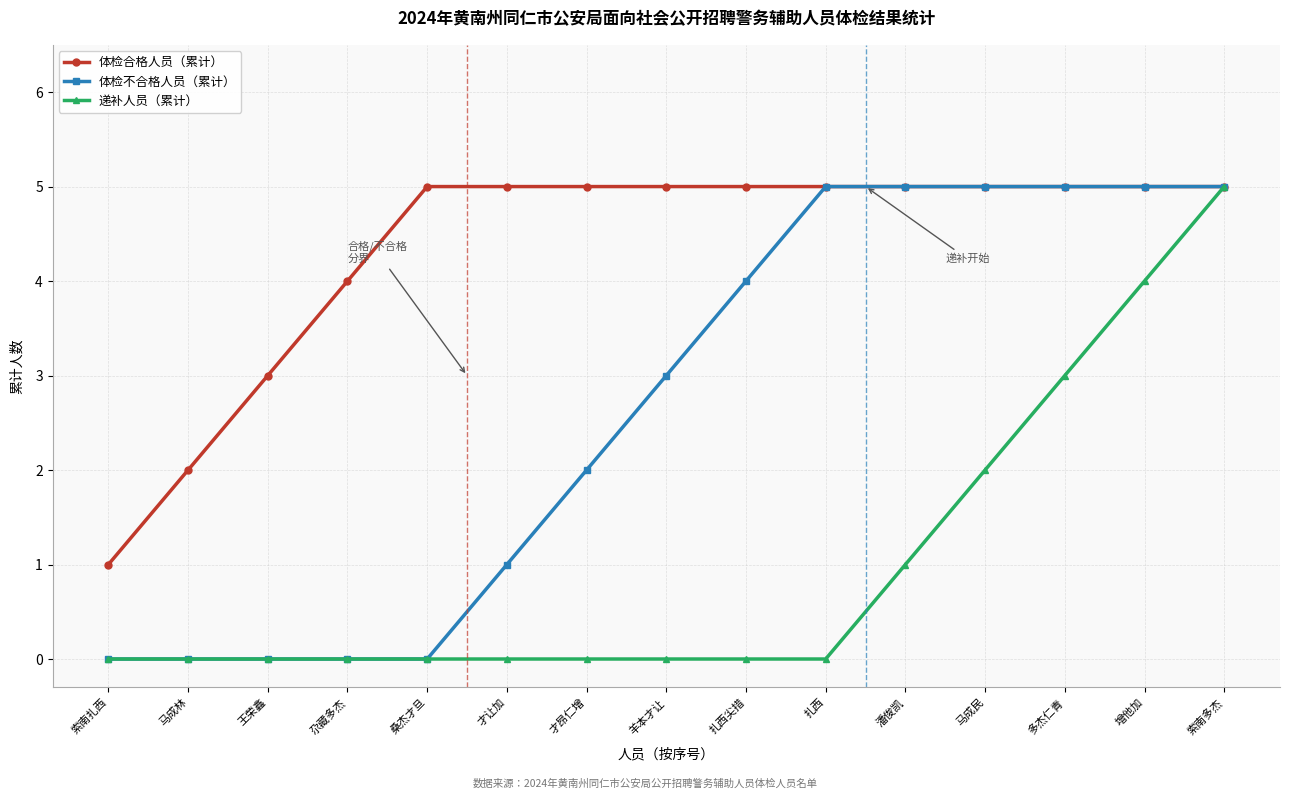

Count the 体检合格人员（累计） values in the range 4 to 5.

12